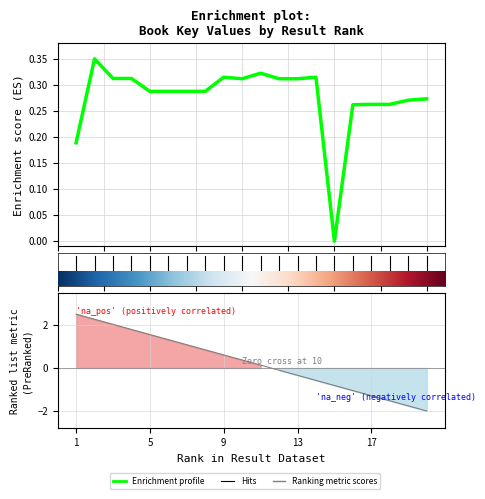

What is the value of the 17th point from the left?

0.3